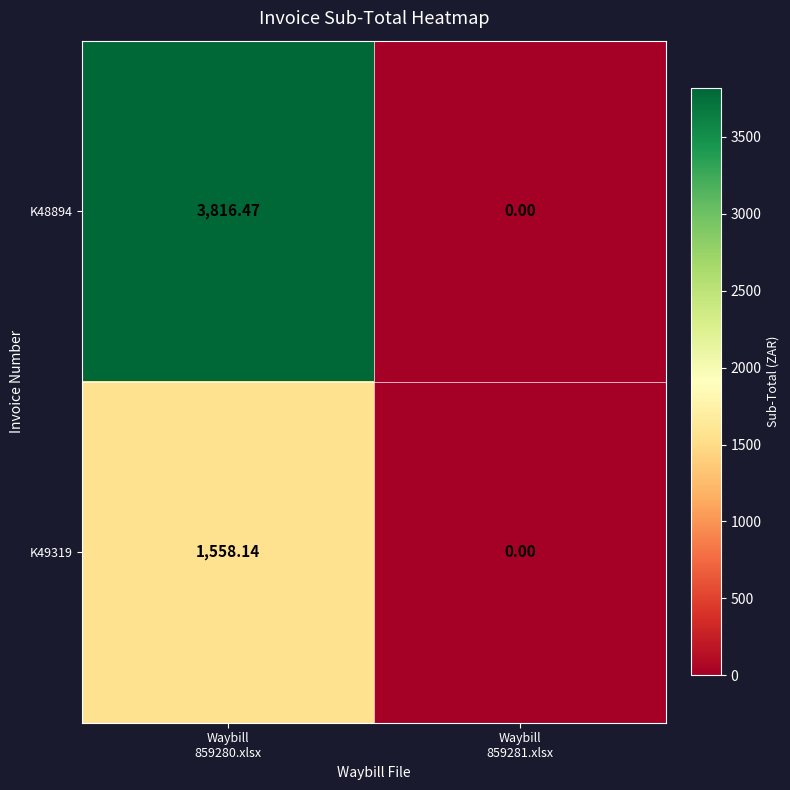

List the series in order of their peak value, lowest first.

K49319, K48894